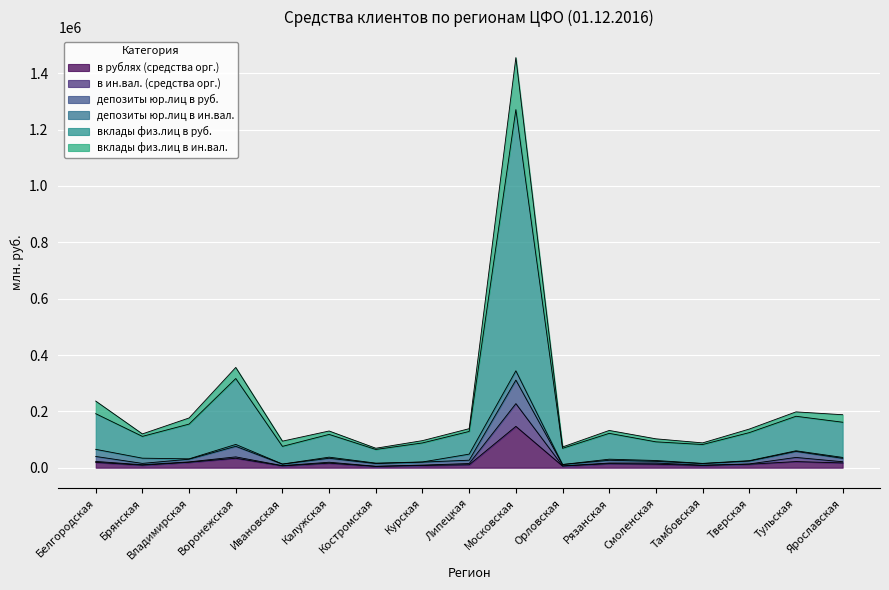

At which category is the sum across all series the highest?

Московская